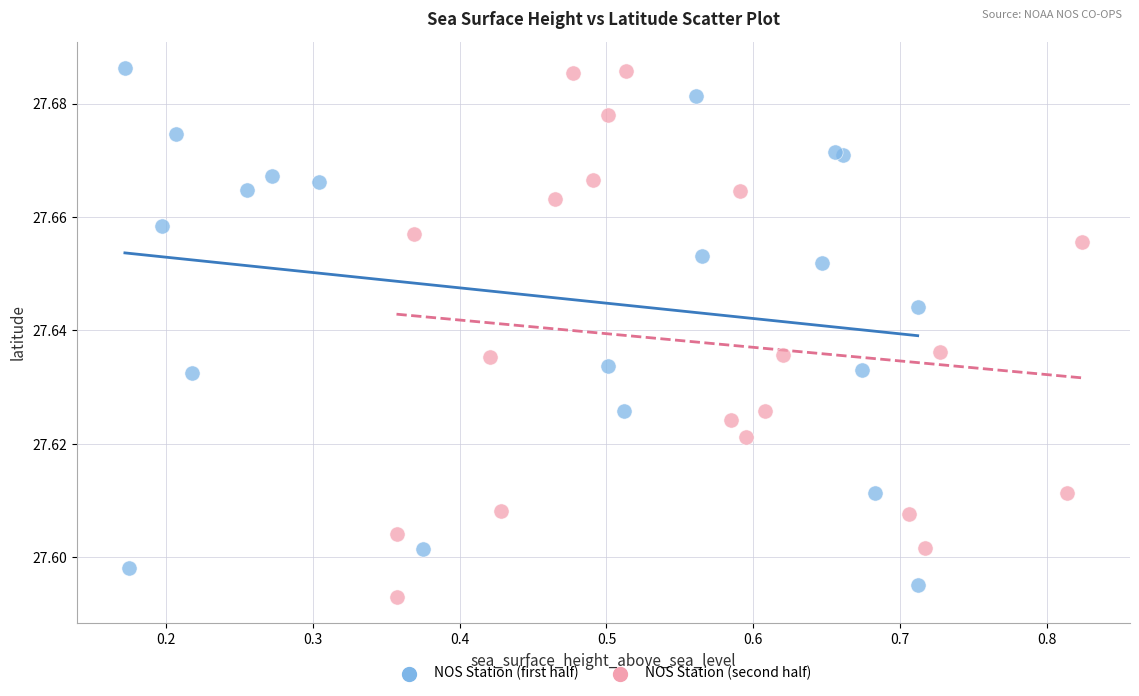

What are all the series names shown in the legend?

NOS Station (first half), NOS Station (second half)